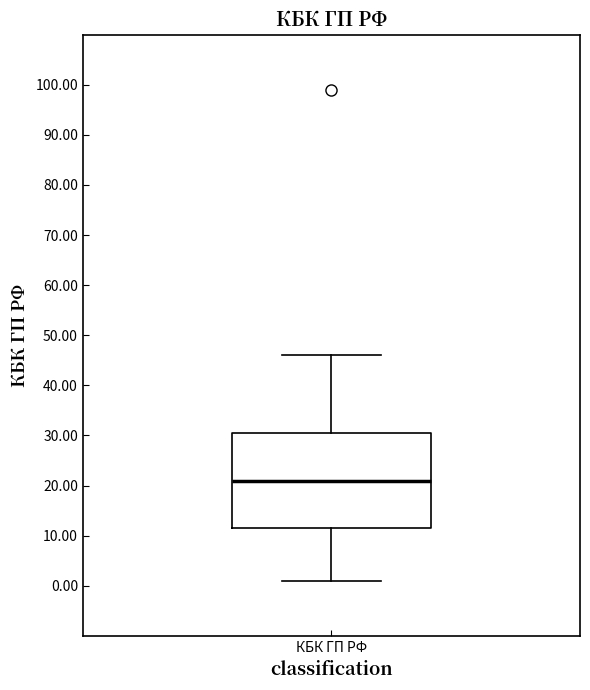

Where does the median line of the box for КБК ГП РФ sit on the y-axis? The values are not printed on the chart, so give them approximately, as read against the axis.

21